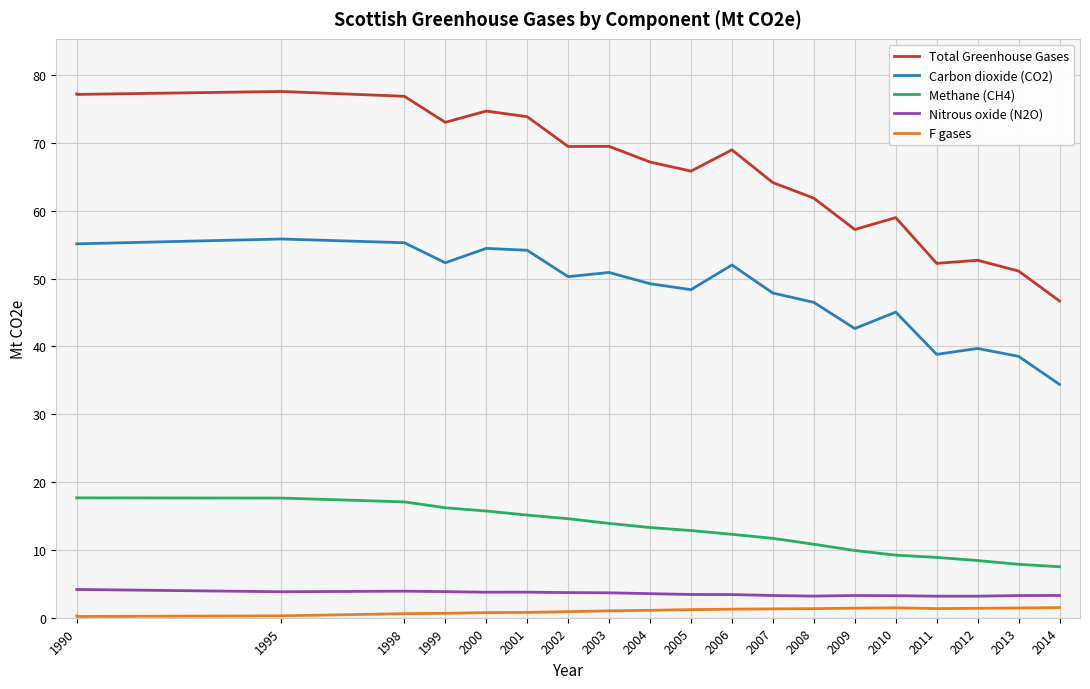

In Carbon dioxide (CO2), how many points are higher than both neighbors (excluding endpoints)?

6